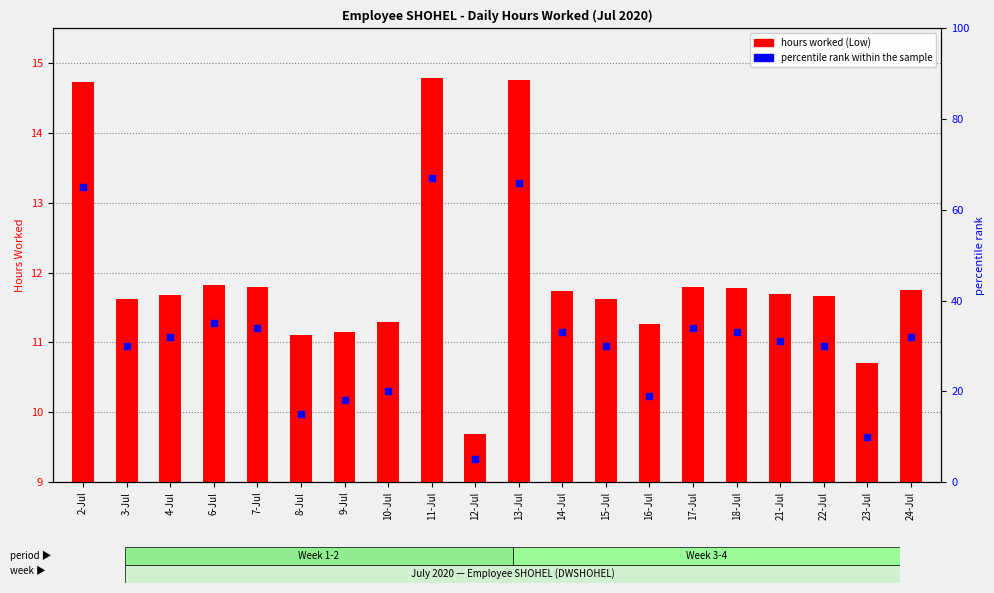

Which series contains the highest Y value?

percentile rank within the sample